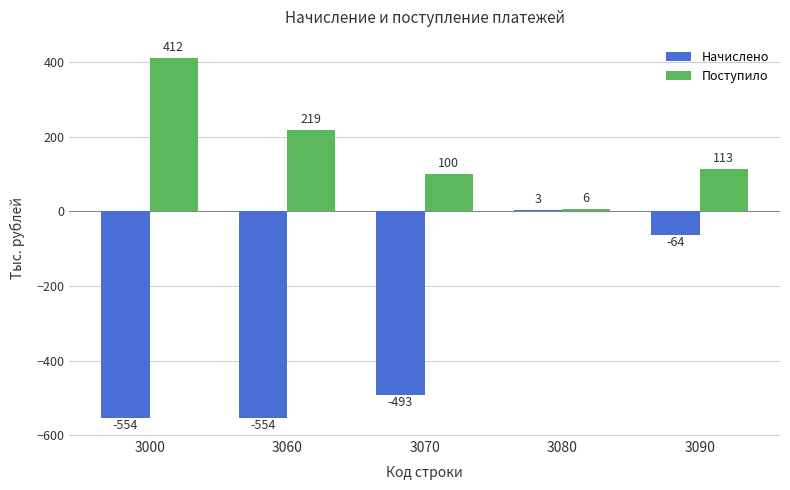

Reading left to right, transcribe all the data shown in this chart.

Начислено: -554	-554	-493	3	-64
Поступило: 412	219	100	6	113